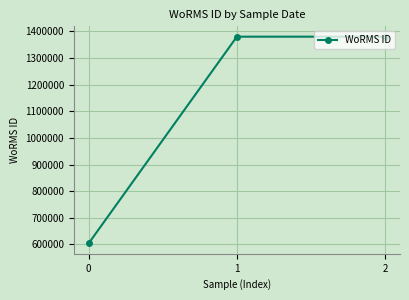

Reading right to left, what are all the values shown in this chart?

2=1380402	1=1380402	0=603429